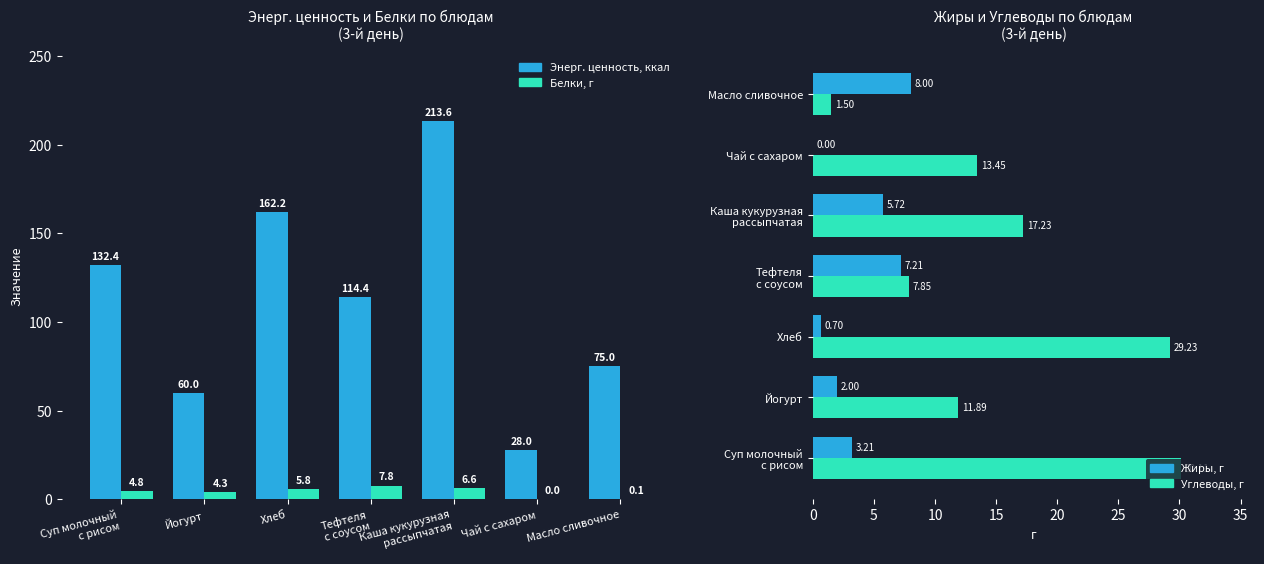

Between Чай с сахаром and Тефтеля
с соусом, which is larger?

Тефтеля
с соусом